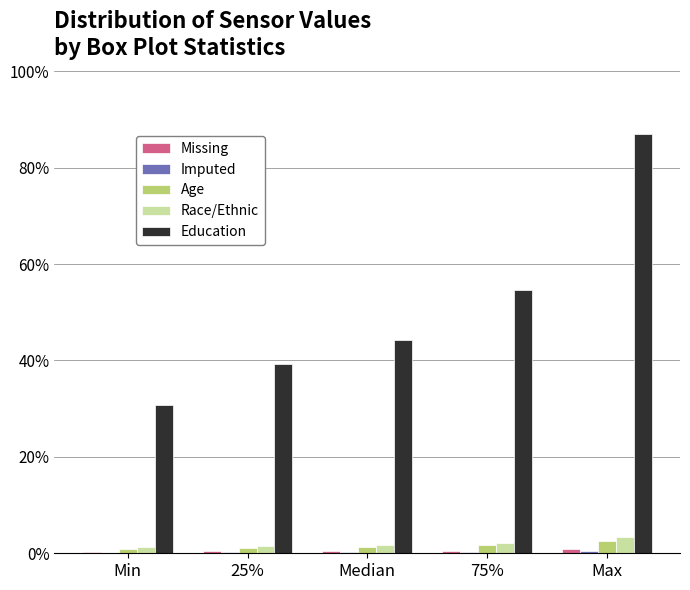

Are the bars horizontal?

No